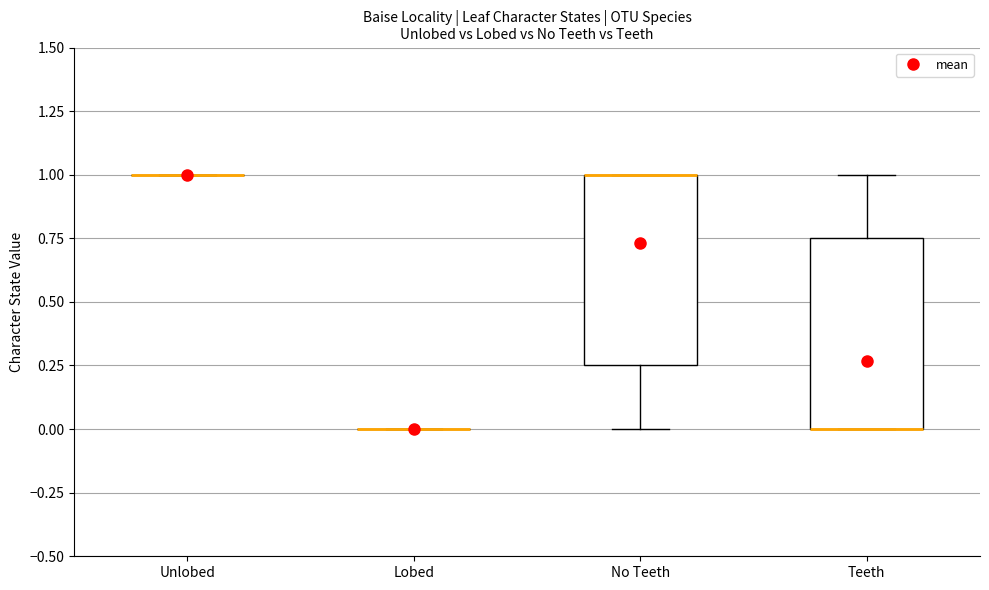

Reading left to right, read every box against the y-axis: the position of its median line, the range the box covers, and the ends of its whiskers. The values are not printed on the chart, so give them approximately, as read against the axis.

Unlobed: box collapsed to a line at 1.00, whiskers 1.00 to 1.00
Lobed: box collapsed to a line at 0.00, whiskers 0.00 to 0.00
No Teeth: median 1.00 (drawn on the box's upper edge), box 0.25 to 1.00, whiskers 0.00 to 1.00
Teeth: median 0.00 (drawn on the box's lower edge), box 0.00 to 0.75, whiskers 0.00 to 1.00